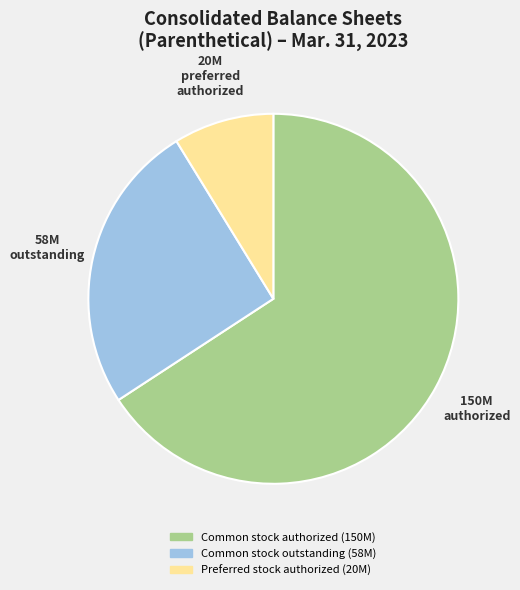

Is there any slice that represents more than half of the pie?

Yes